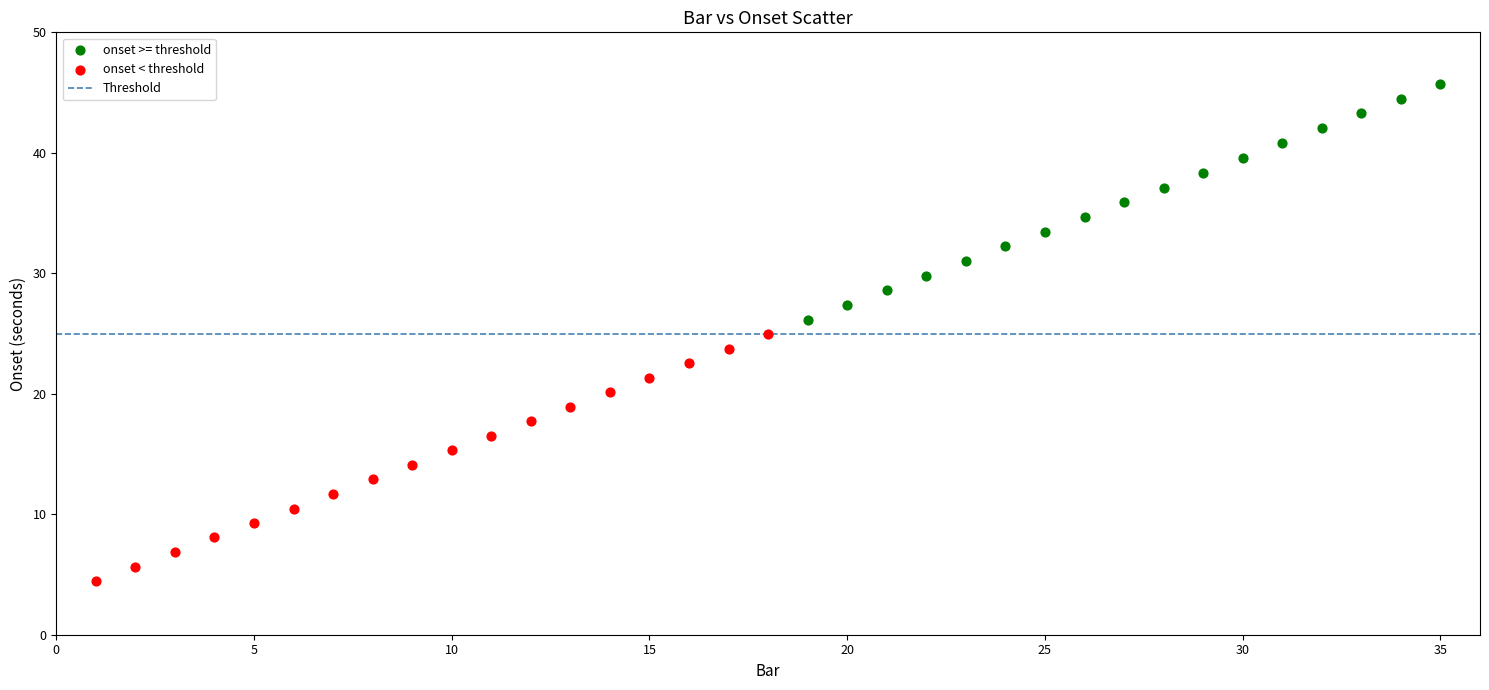

Which series has the widest spread of Y values?

onset < threshold